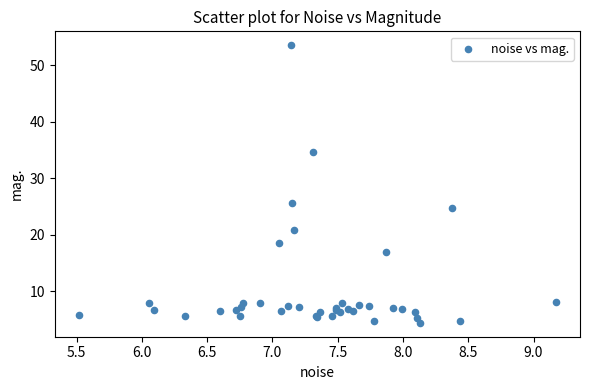

What Y value in the scatter plot is closest to 29?

25.6